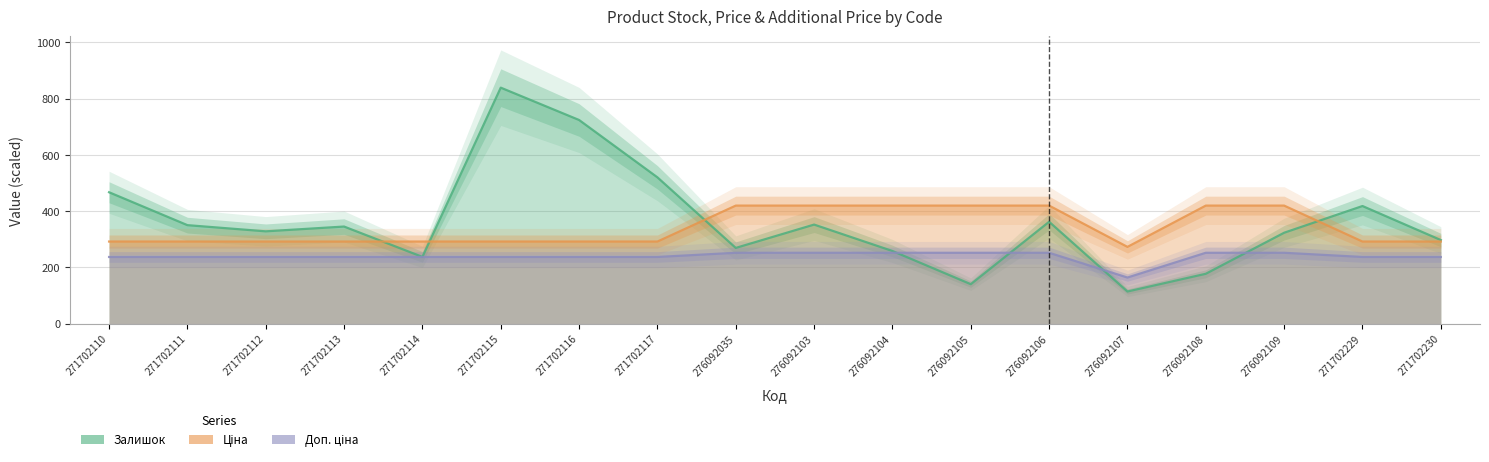

Reading left to right, list all the values displayed in this chart.

Залишок: 467.0	350.0	328.0	345.0	237.0	839.0	724.0	520.0	269.0	352.0	258.0	140.0	362.0	114.0	177.0	323.0	418.0	297.0
Ціна: 291.7	291.7	291.7	291.7	291.7	291.7	291.7	291.7	419.5	419.5	419.5	419.5	419.5	272.7	419.5	419.5	291.7	291.7
Доп. ціна: 236.8	236.8	236.8	236.8	236.8	236.8	236.8	236.8	251.7	251.7	251.7	251.7	251.7	163.6	251.7	251.7	236.8	236.8